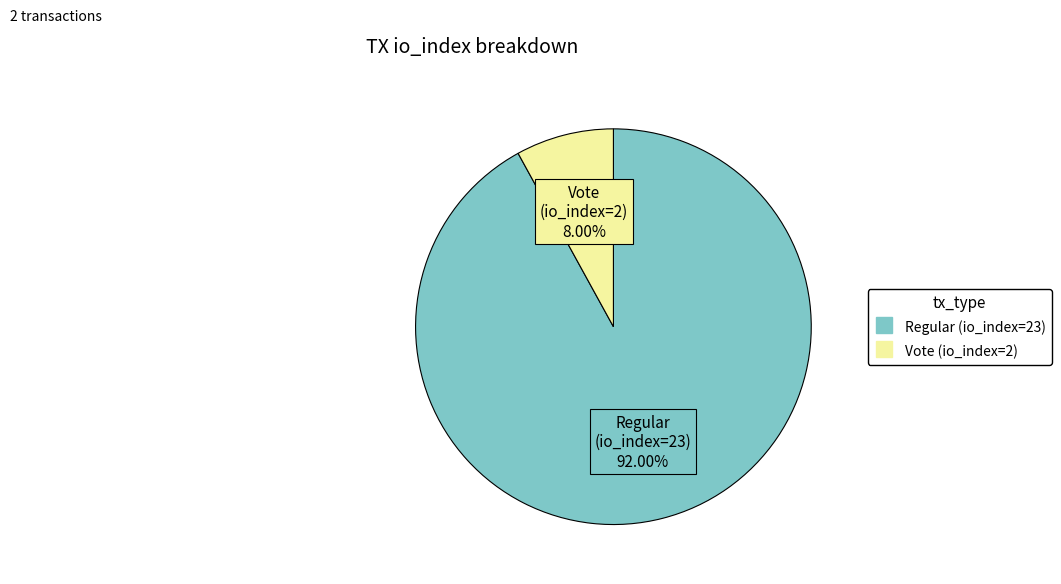

What percentage is the Vote (io_index=2) slice, to the nearest percent?

8%